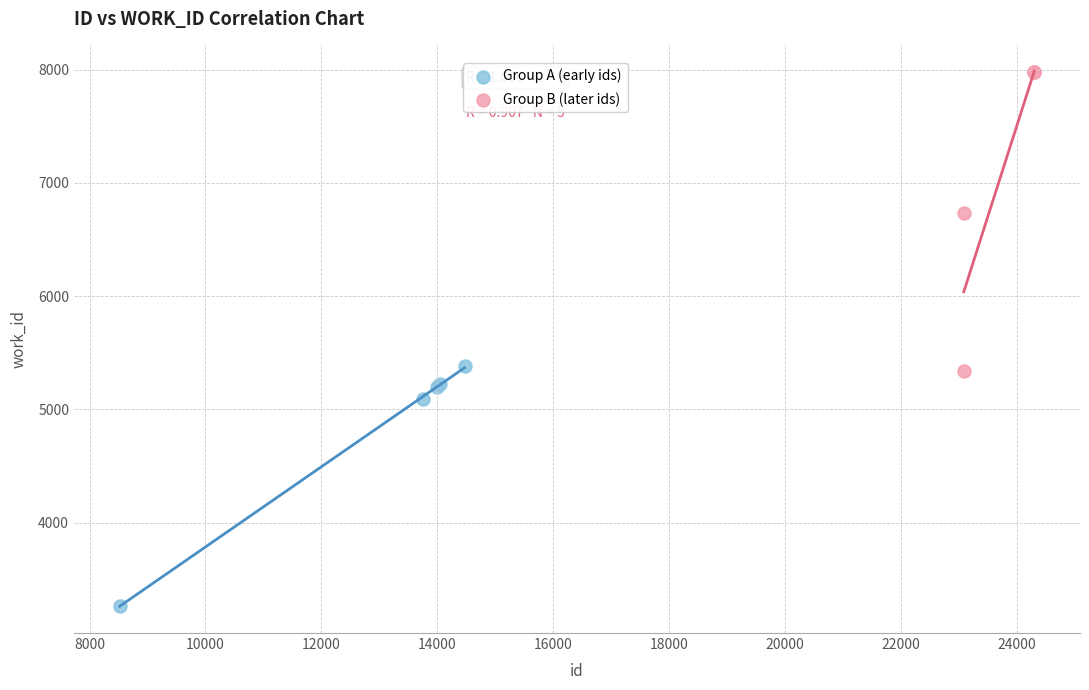

Which series has the largest Y range (max minus min)?

Group B (later ids)